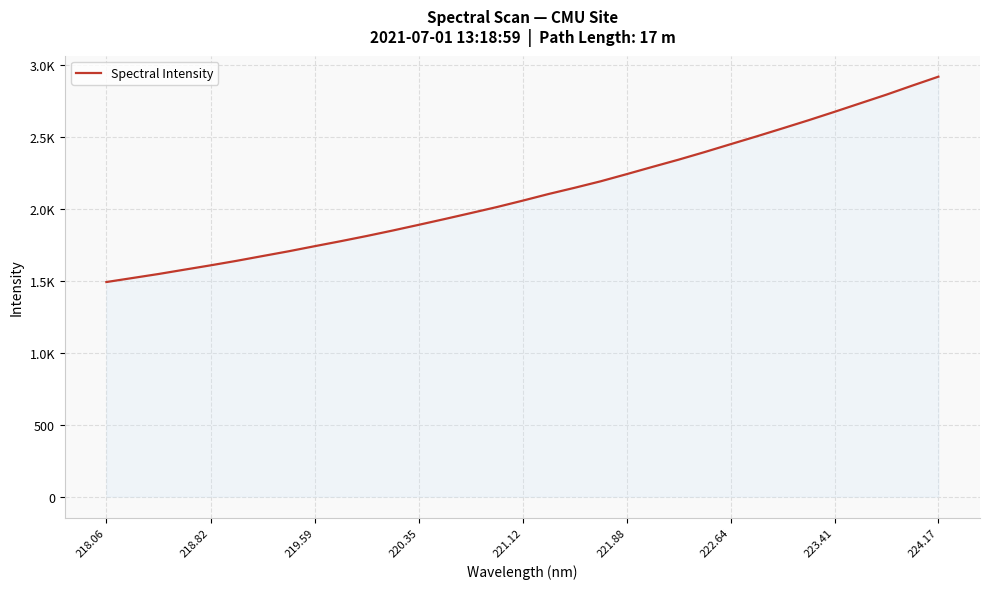

Does the chart have visible grid lines?

Yes